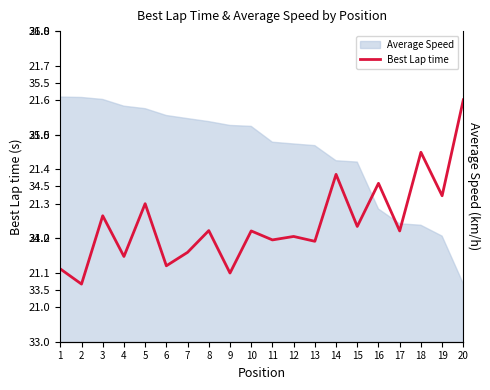

What is the change in value from 5 to 14?

+0.1